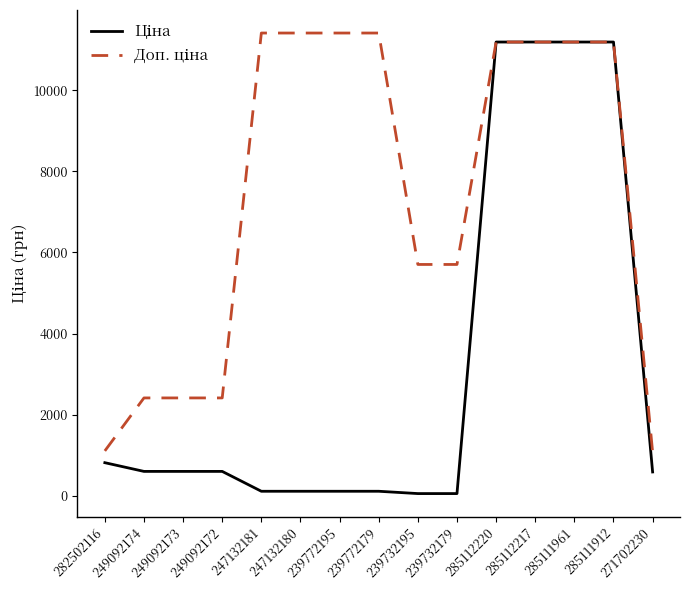

What is the total value across all series at 282502116?

1927.7